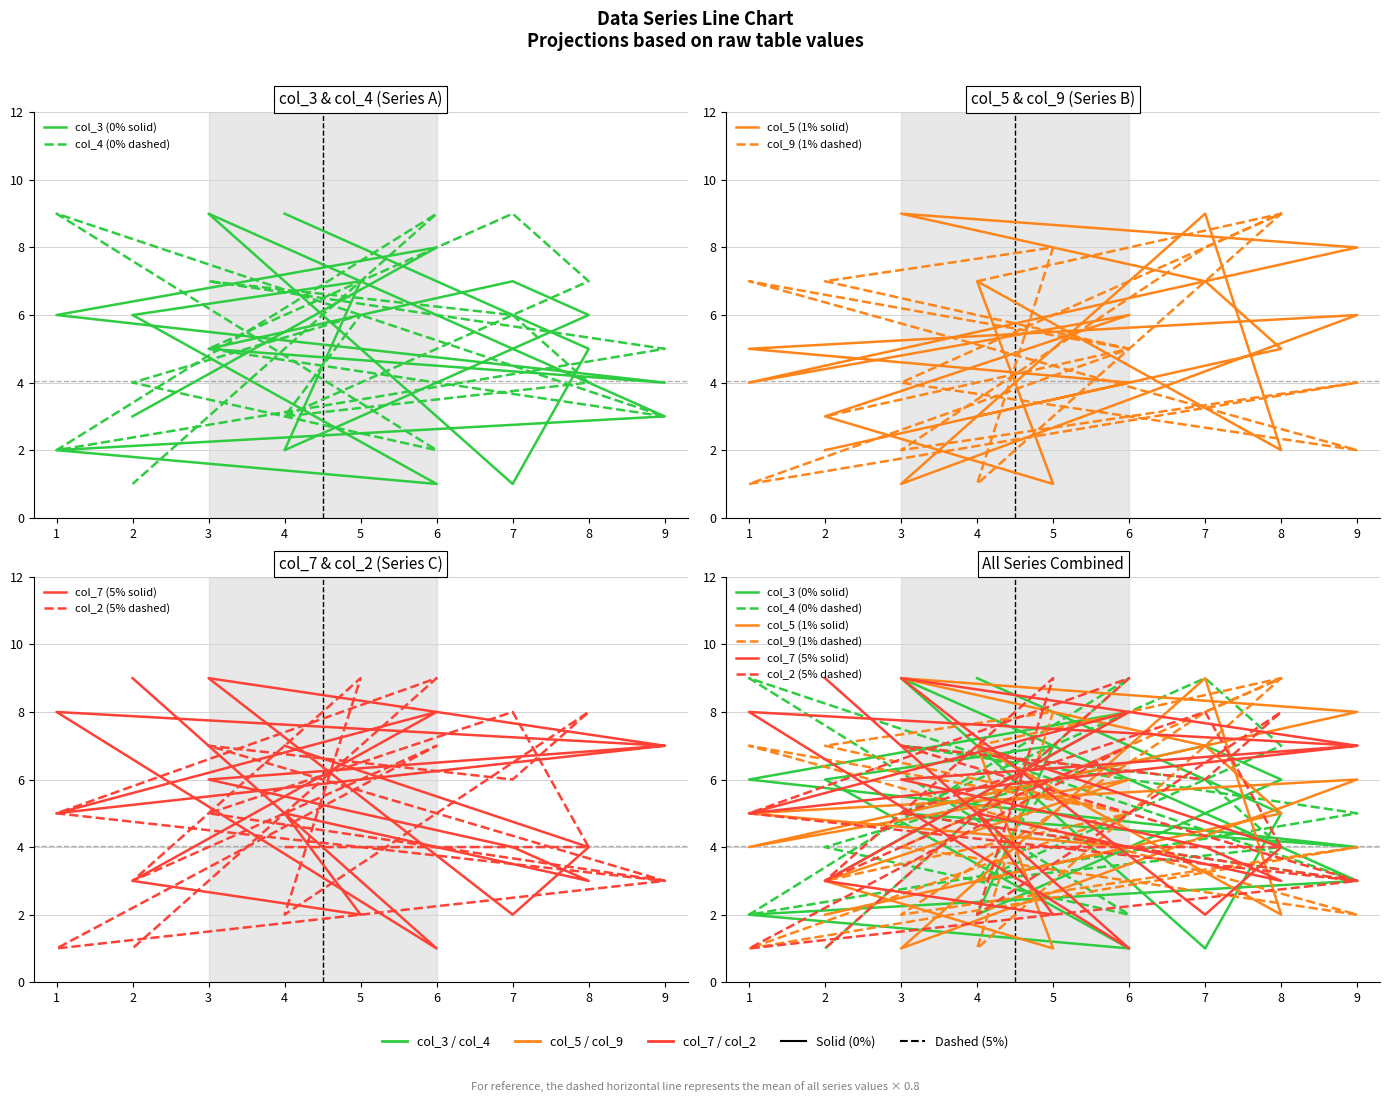

At how many categories does at least one series exceed 4?

17